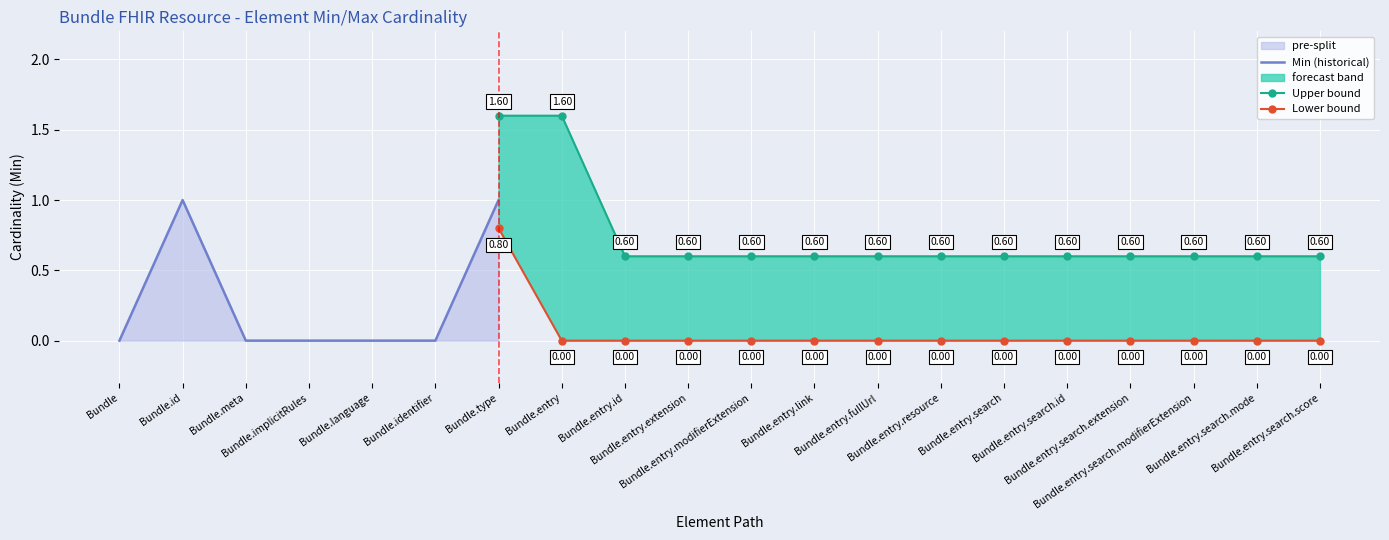

How many data points does each series have?

20